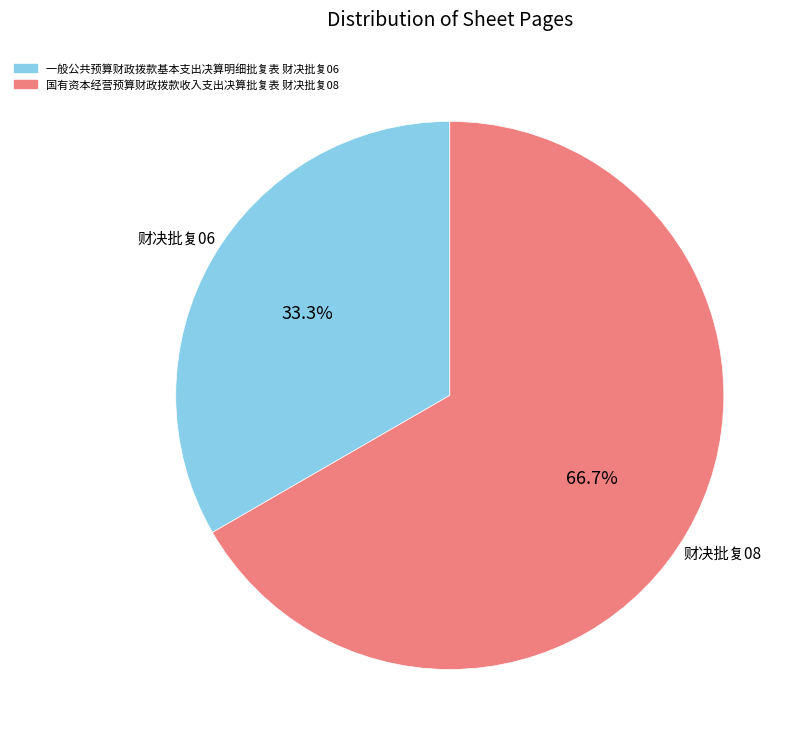

What is the largest slice in the pie chart?

国有资本经营预算财政拨款收入支出决算批复表 财决批复08